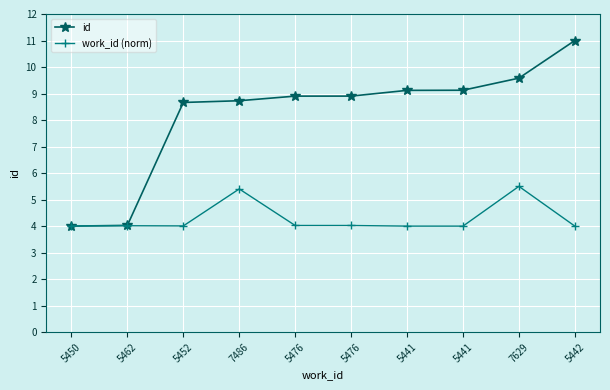

What is the greatest value displayed?

11.0